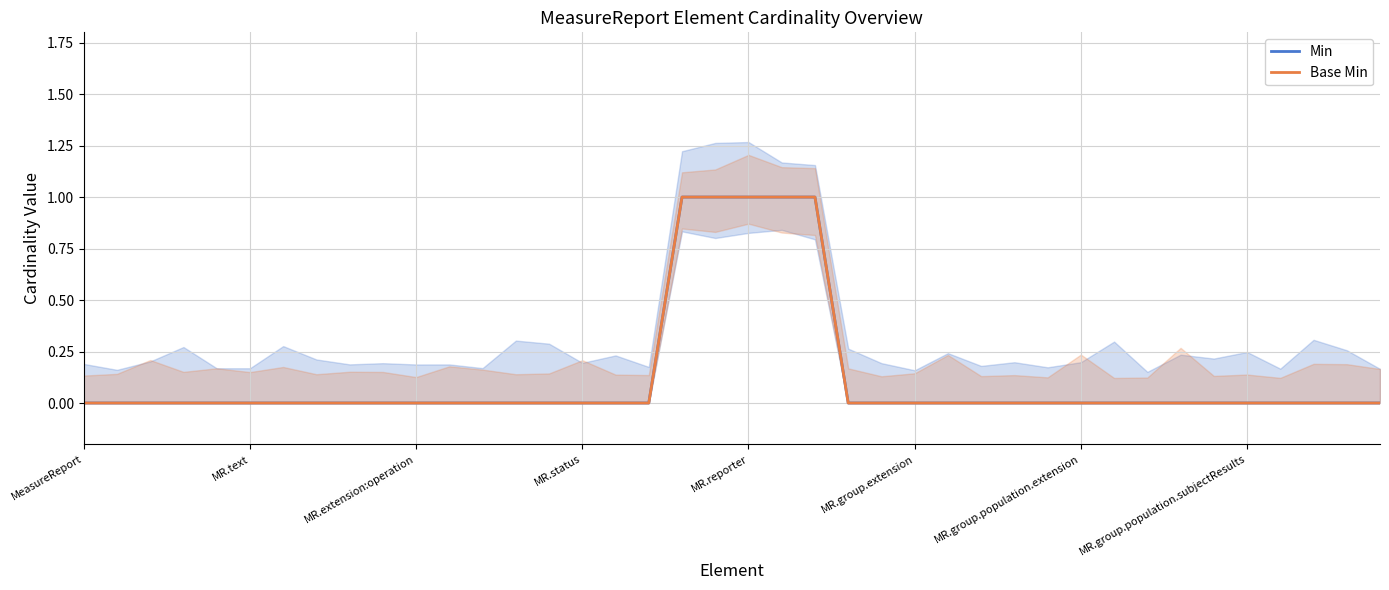

What are all the series names shown in the legend?

Min, Base Min